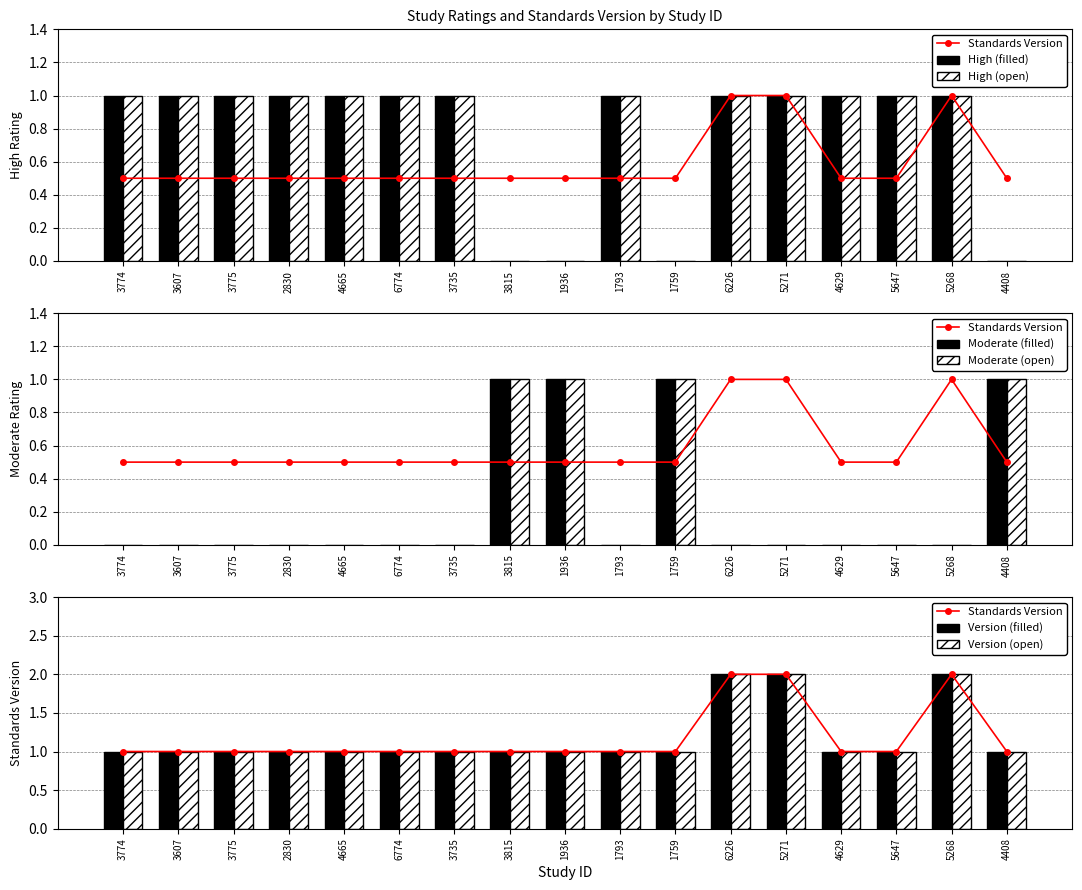

Is the value of High (open) at 4665 greater than the value of High (filled) at 1936?

Yes